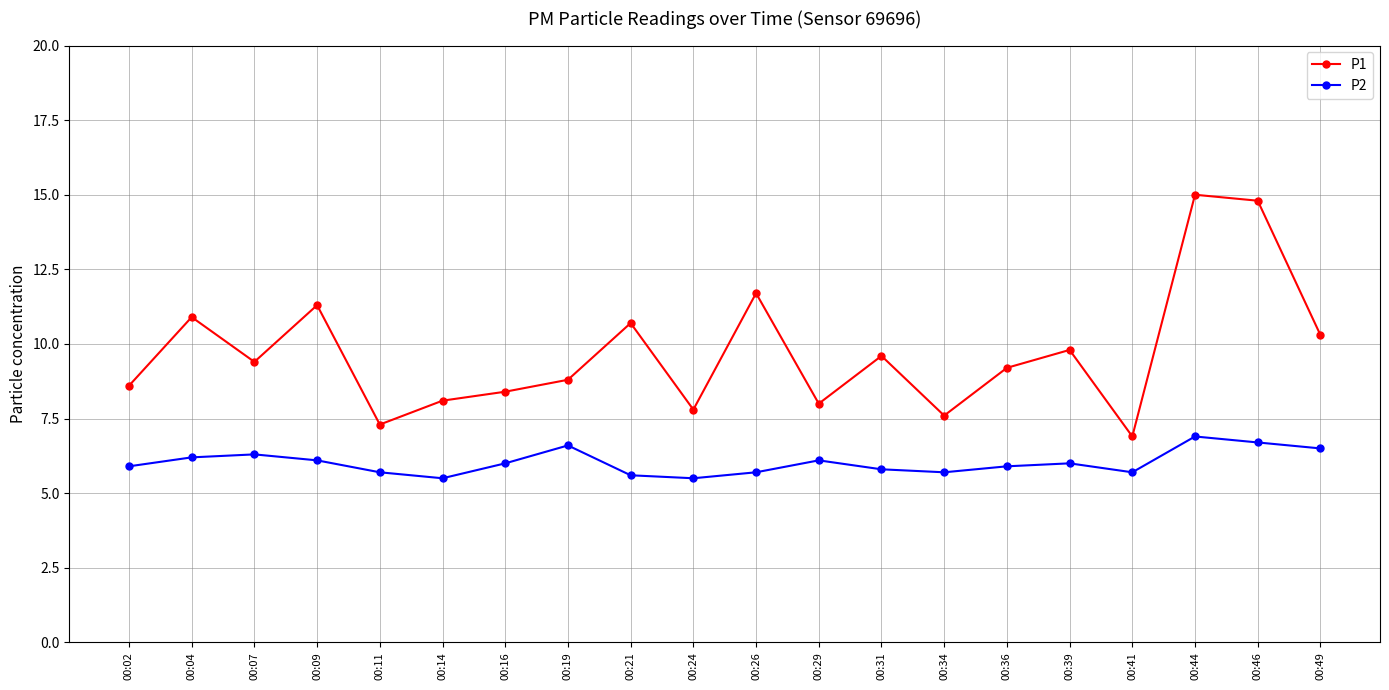

What are all the series names shown in the legend?

P1, P2